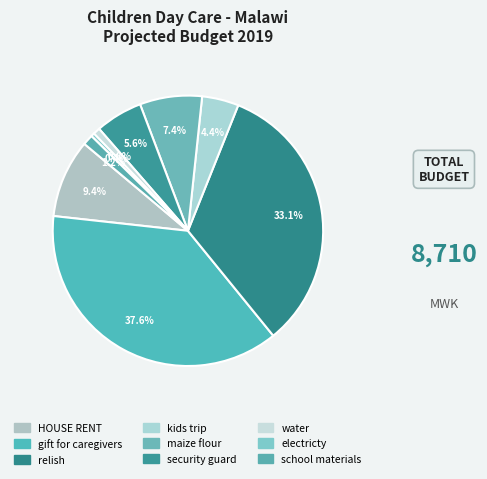

Does kids trip account for over 50% of the chart?

No